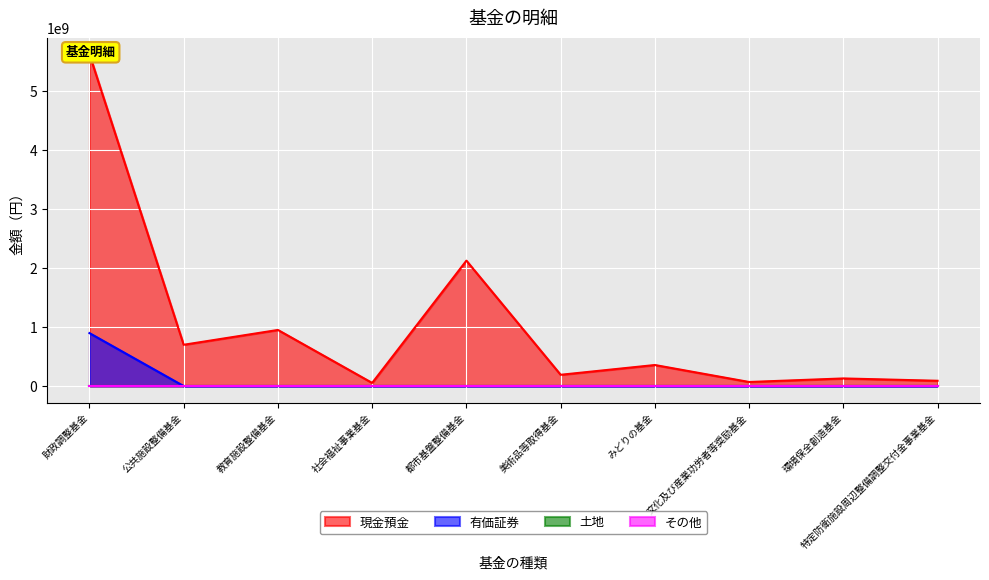

How many values in the 有価証券 series exceed 0?

1